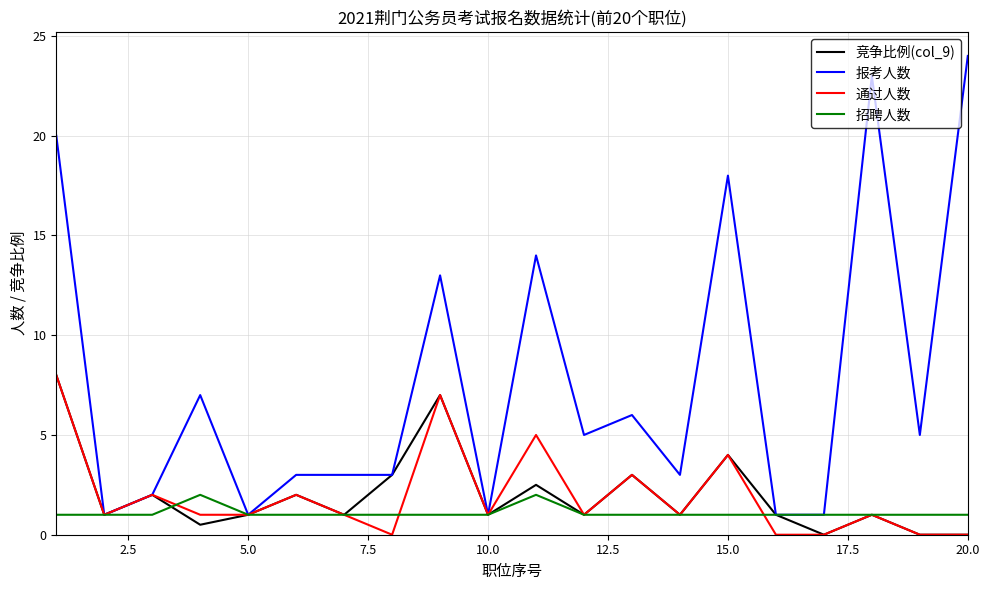

Which series has the largest range (max minus min)?

报考人数